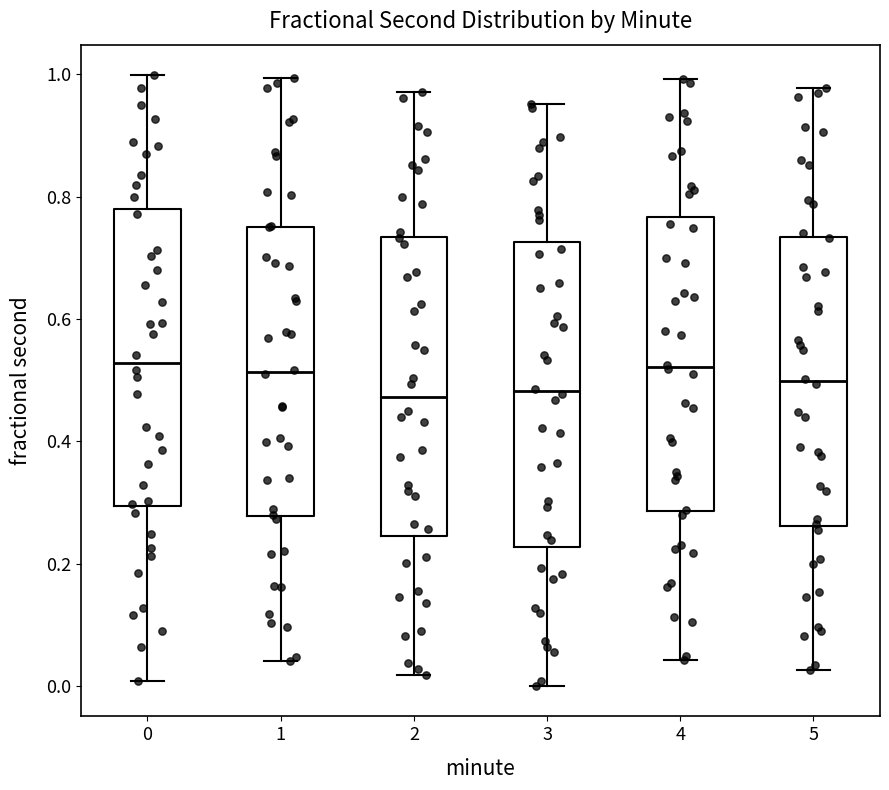

Reading left to right, transcribe this box plot: for each box, give where its median line is, the range the box spans, and where its two whiskers end, as read against the y-axis. The values are not printed on the chart, so give them approximately, as read against the axis.

0: median 0.52, box 0.30 to 0.78, whiskers 0.00 to 1.00
1: median 0.52, box 0.28 to 0.76, whiskers 0.04 to 1.00
2: median 0.48, box 0.24 to 0.74, whiskers 0.02 to 0.98
3: median 0.48, box 0.22 to 0.72, whiskers 0.00 to 0.96
4: median 0.52, box 0.28 to 0.76, whiskers 0.04 to 1.00
5: median 0.50, box 0.26 to 0.74, whiskers 0.02 to 0.98